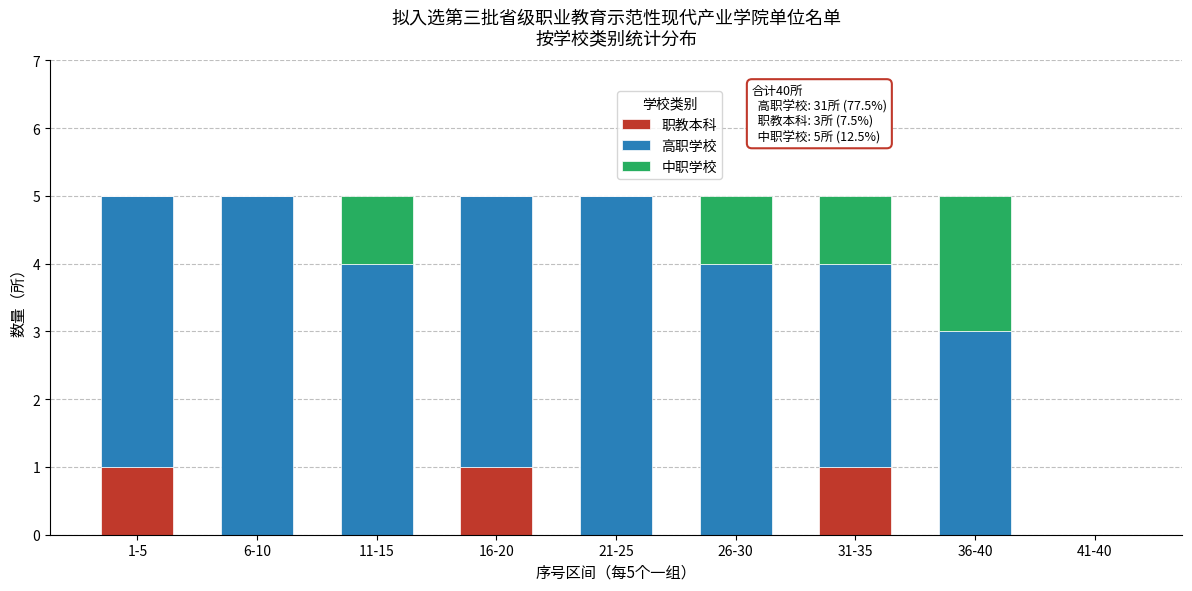

Reading right to left, list the values for the 职教本科 series.

41-40=0	36-40=0	31-35=1	26-30=0	21-25=0	16-20=1	11-15=0	6-10=0	1-5=1